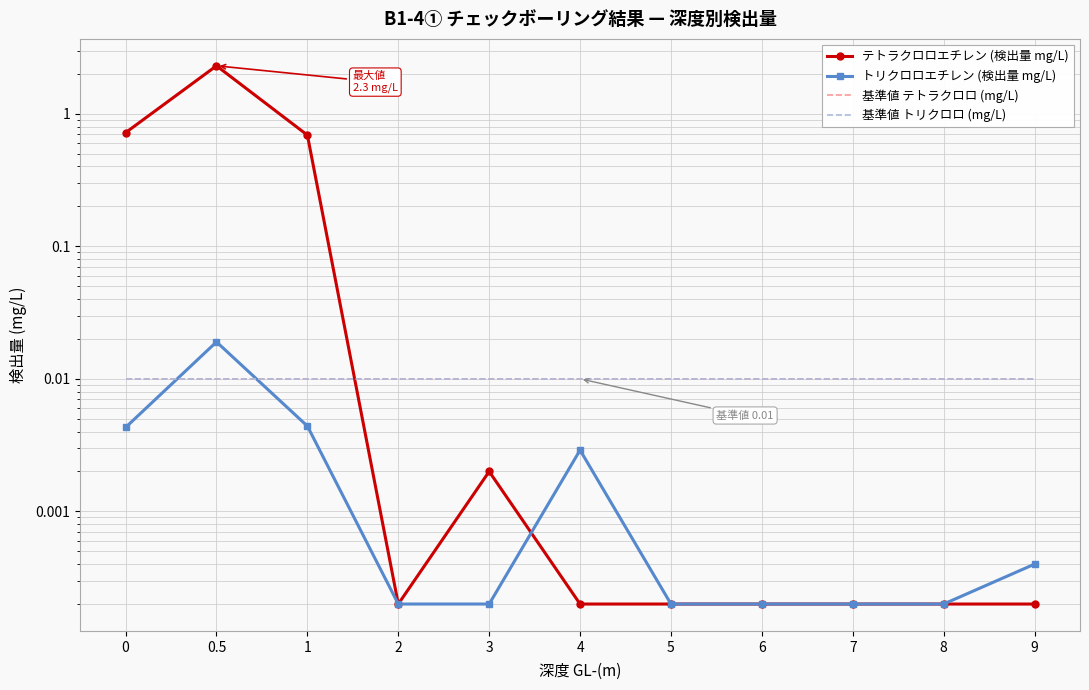

Between 4 and 9, which series saw the biggest shift?

トリクロロエチレン (検出量 mg/L)